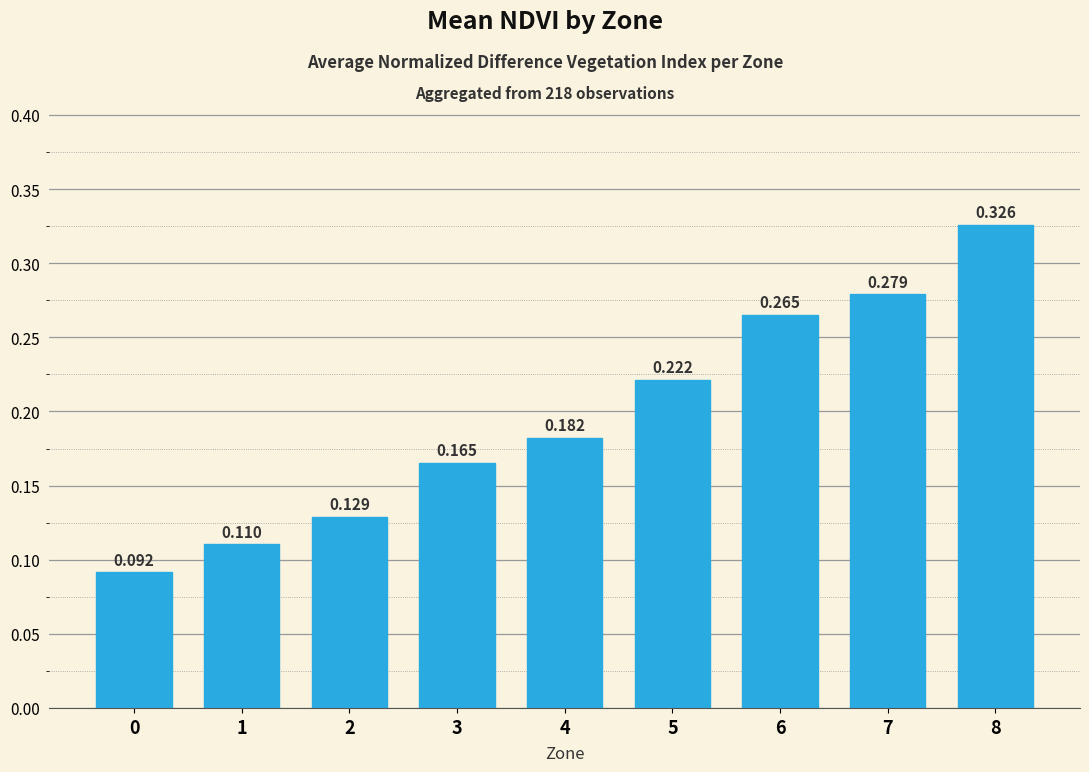

Rank the categories by value from highest to lowest.

8, 7, 6, 5, 4, 3, 2, 1, 0